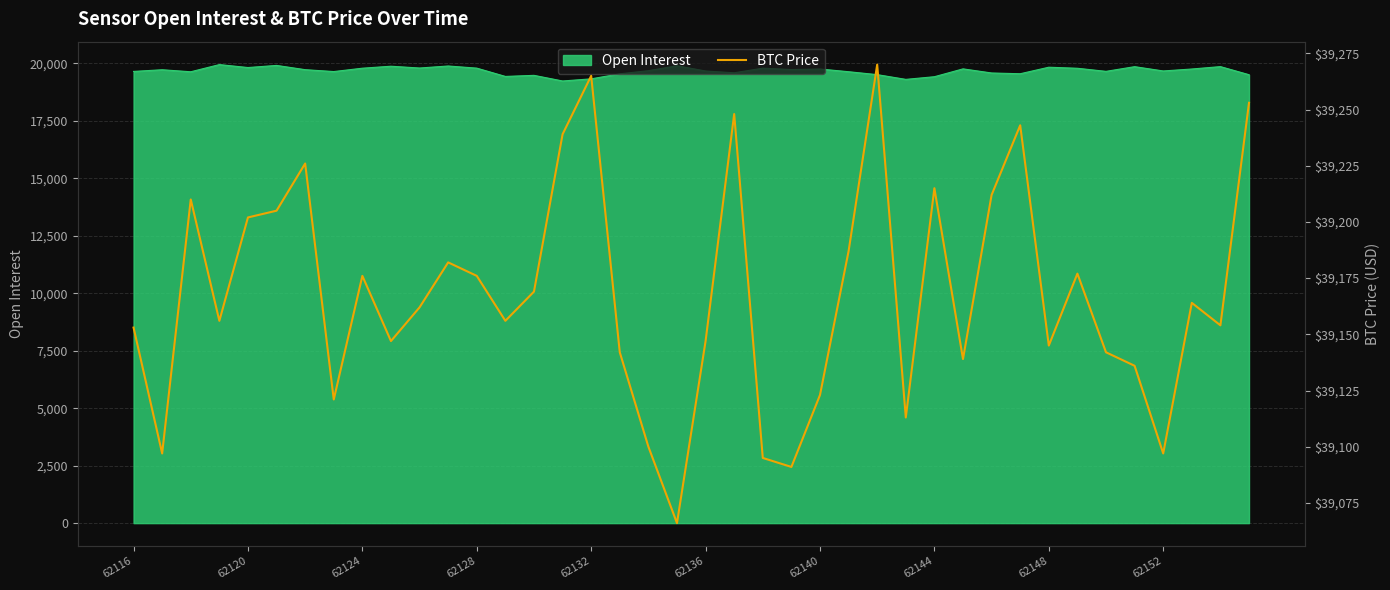

Is it true that Open Interest equals 10889 at 62132?

False